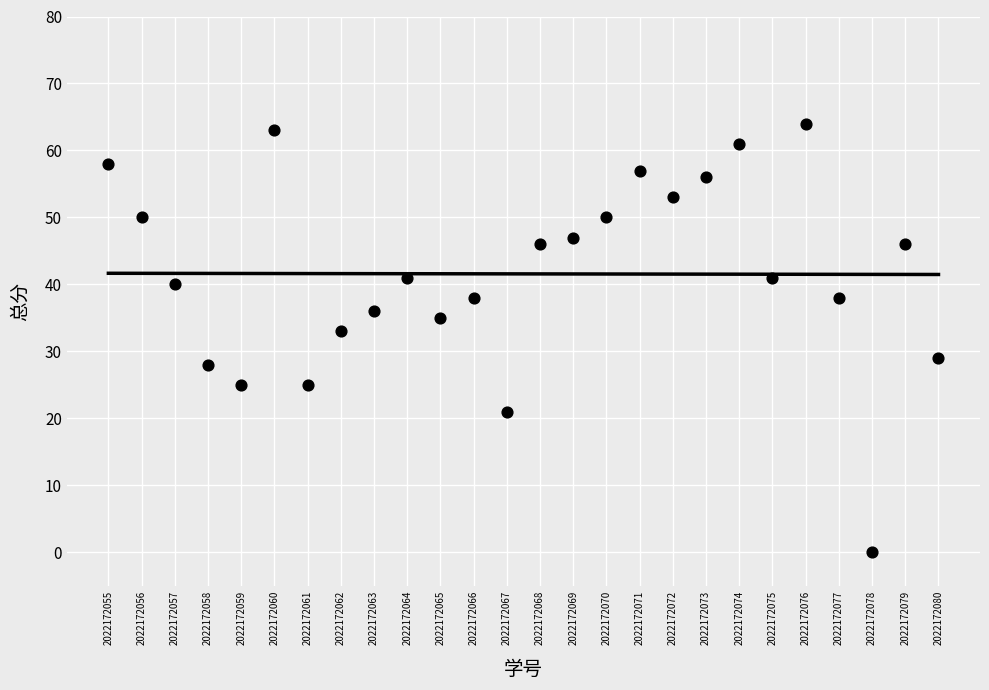

What Y value in the scatter plot is closest to 32?

33